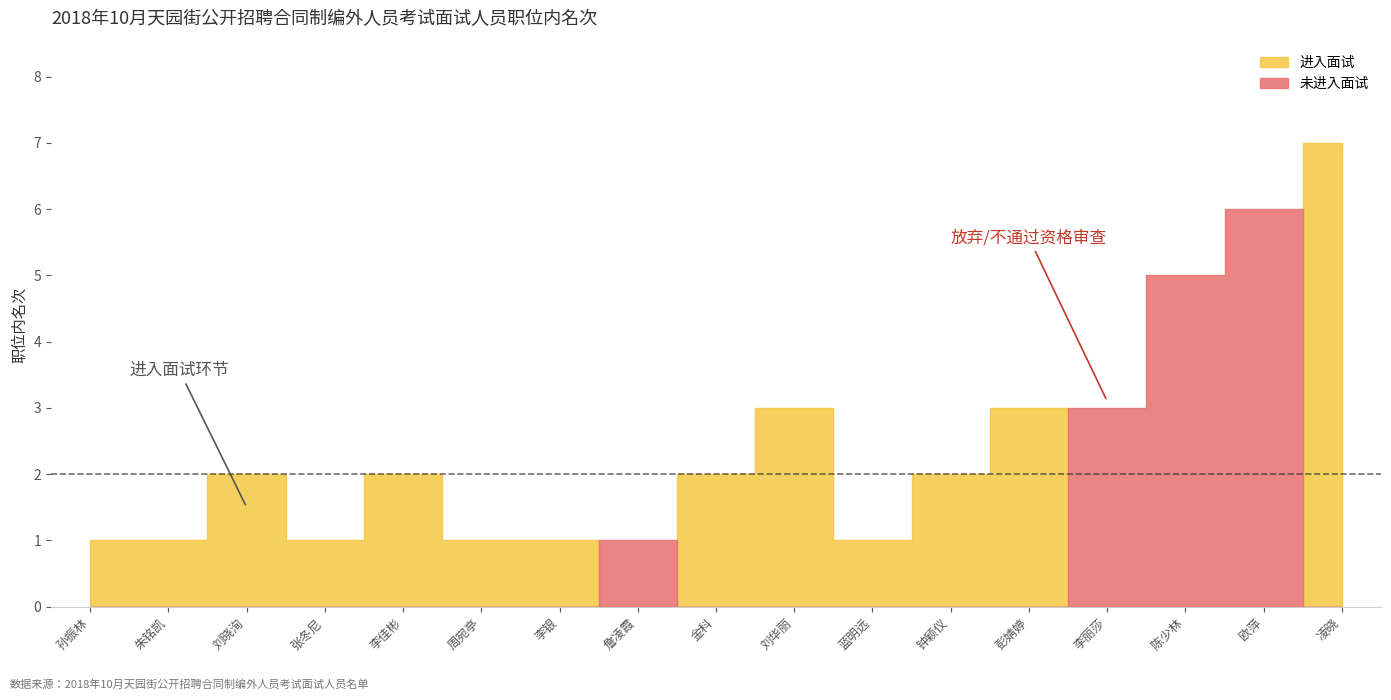

What is the label of the 10th point from the right?

詹凌霞